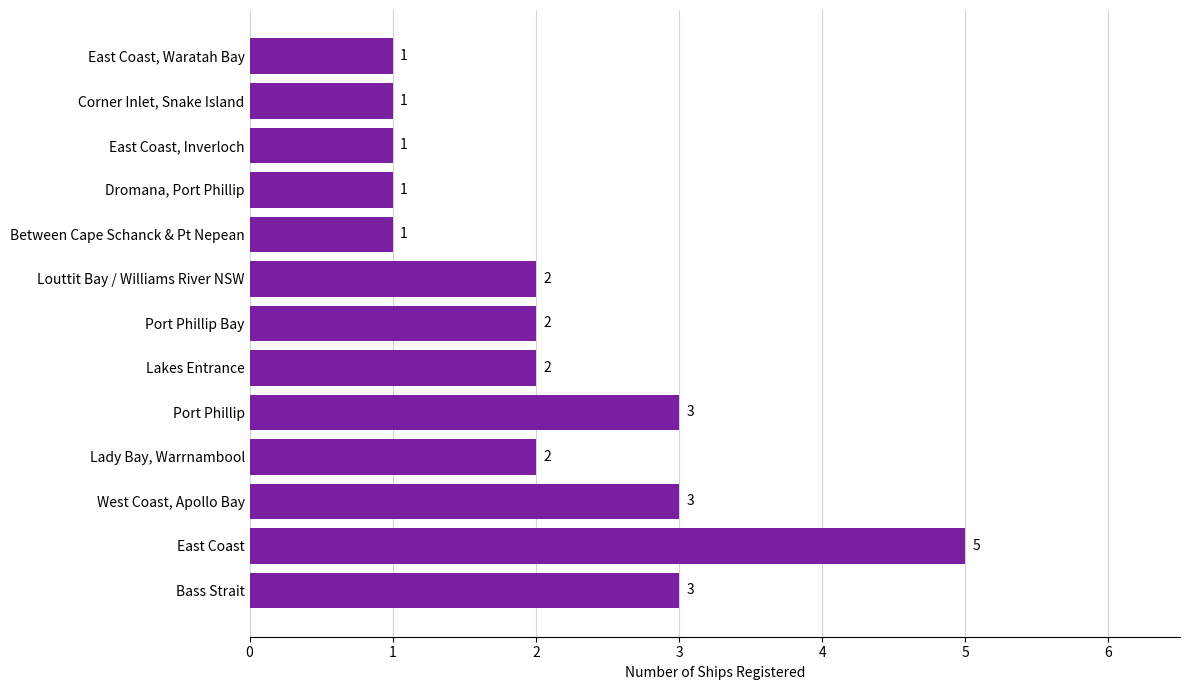

What is the average value?

2